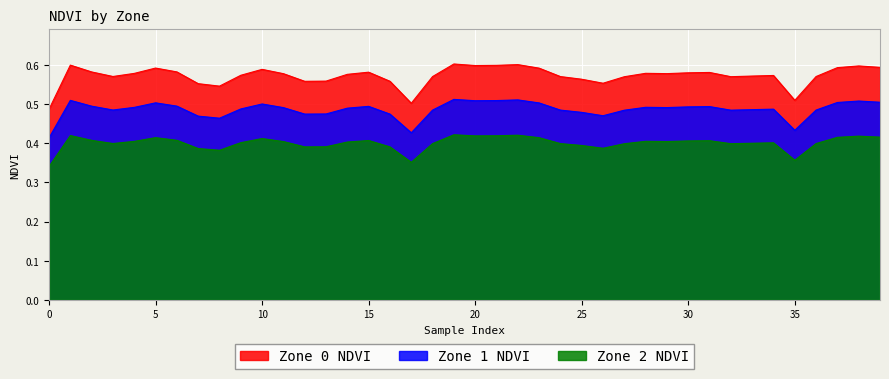

How many distinct data groups are displayed?

3